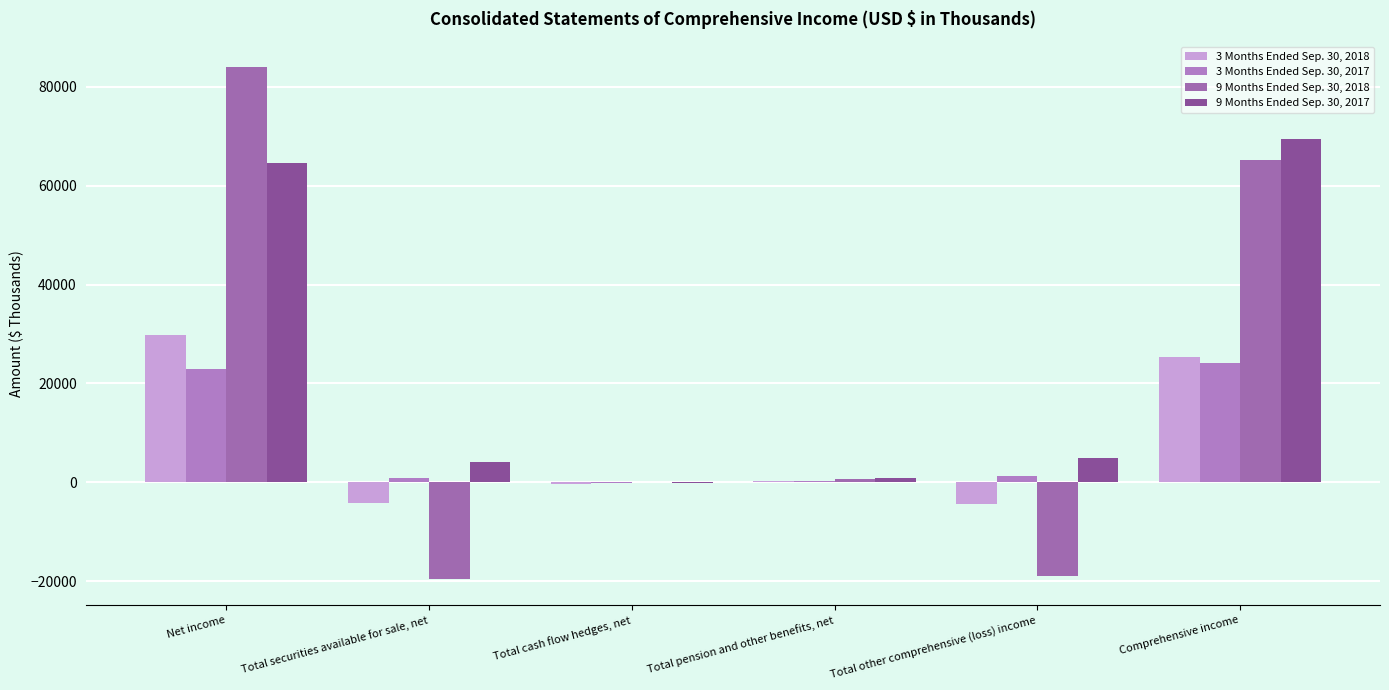

What is the maximum value for 9 Months Ended Sep. 30, 2018?

83914